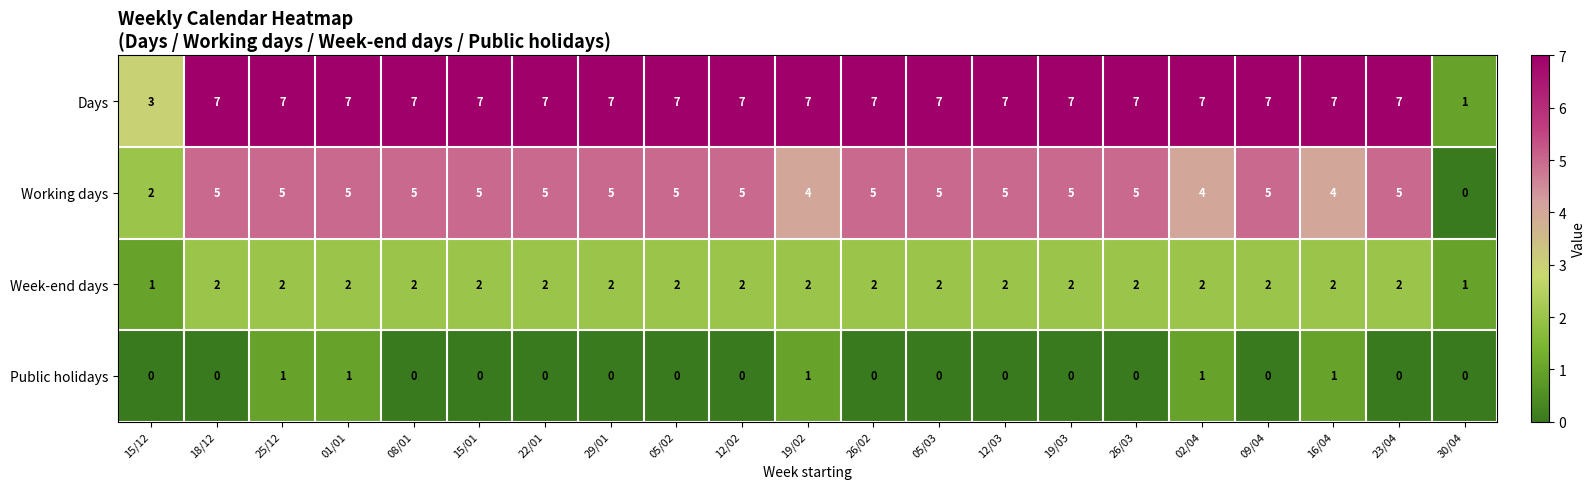

What is the maximum value shown in the chart?

7